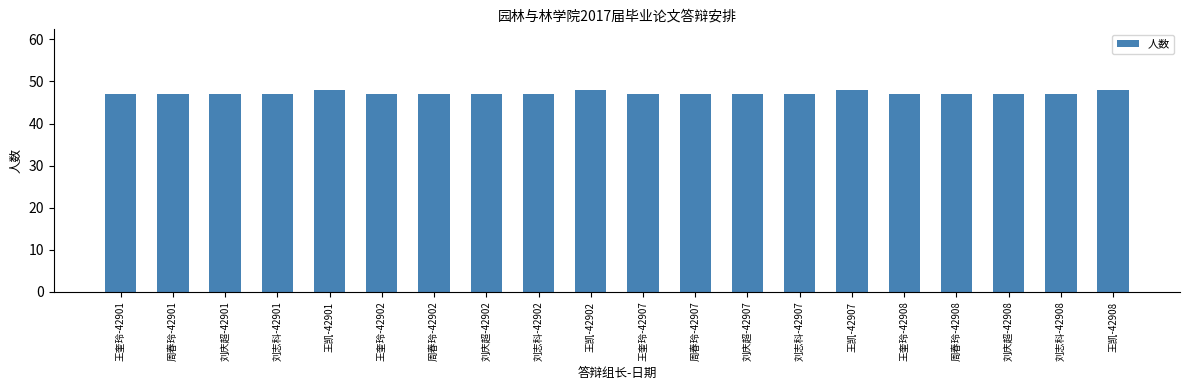

What position from the right is 周春玲-42902?

14